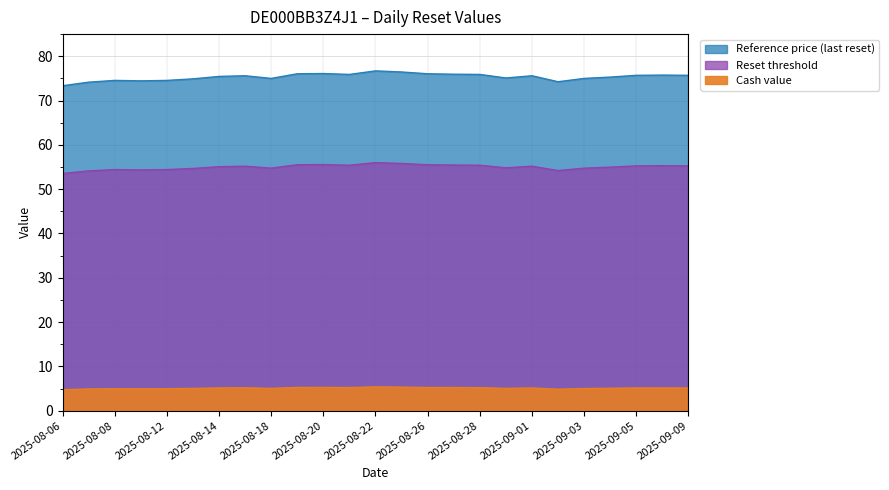

What is the total value across all series at 2025-08-07?

133.2